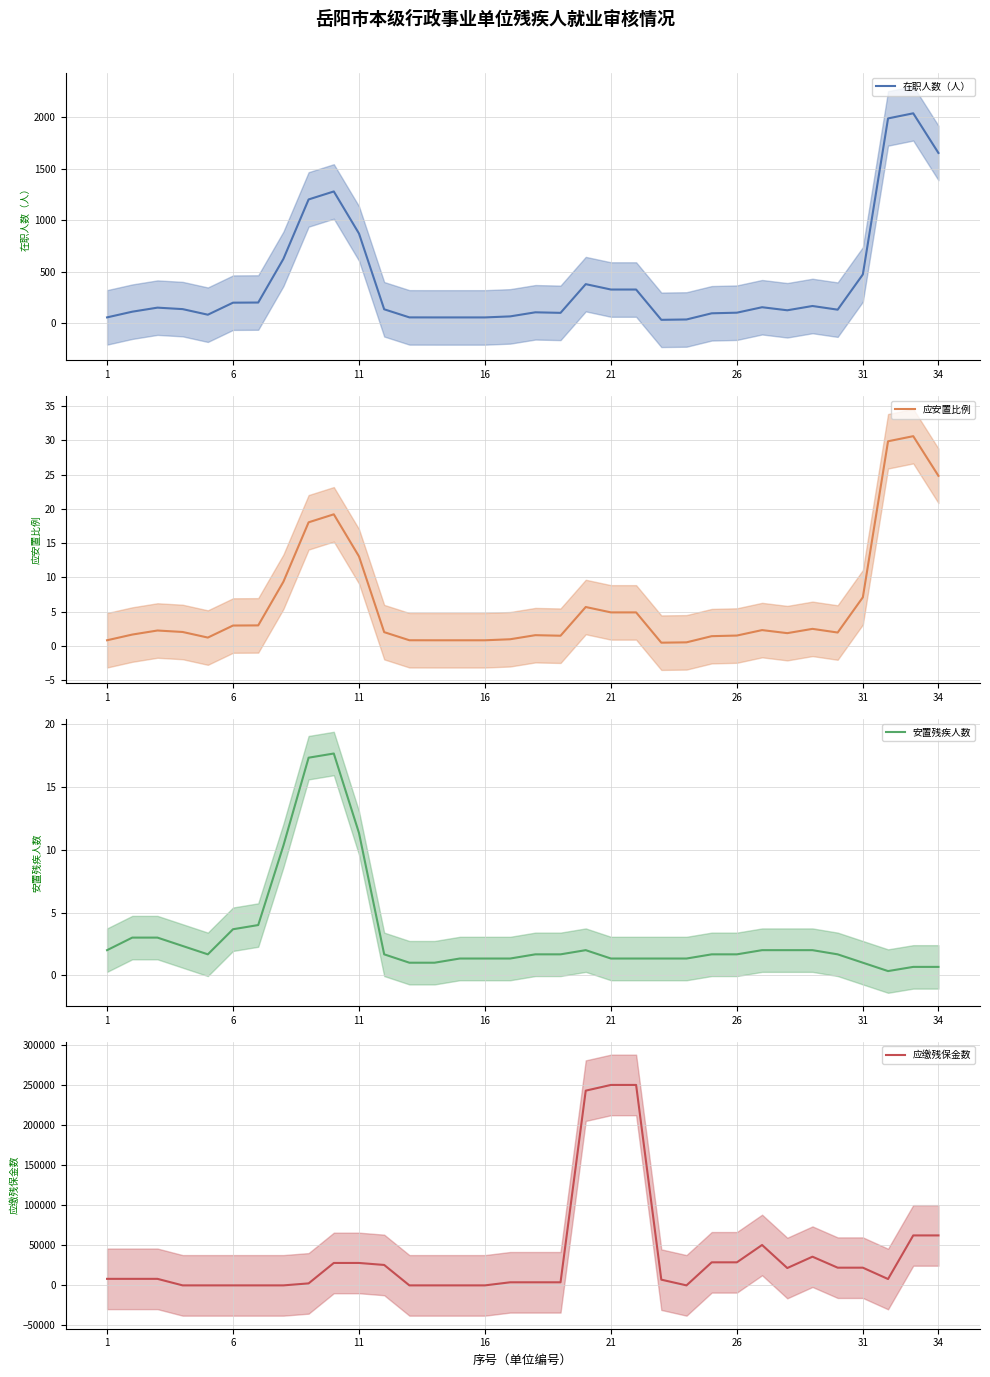

The value of 在职人数（人） at 14 is 56.0. True or false?

True